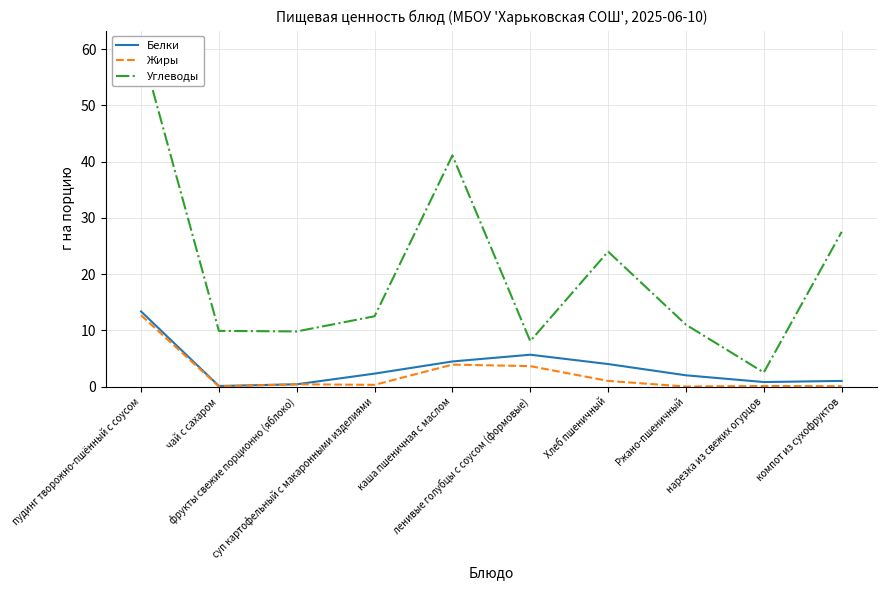

List the series in order of their peak value, highest first.

Углеводы, Белки, Жиры